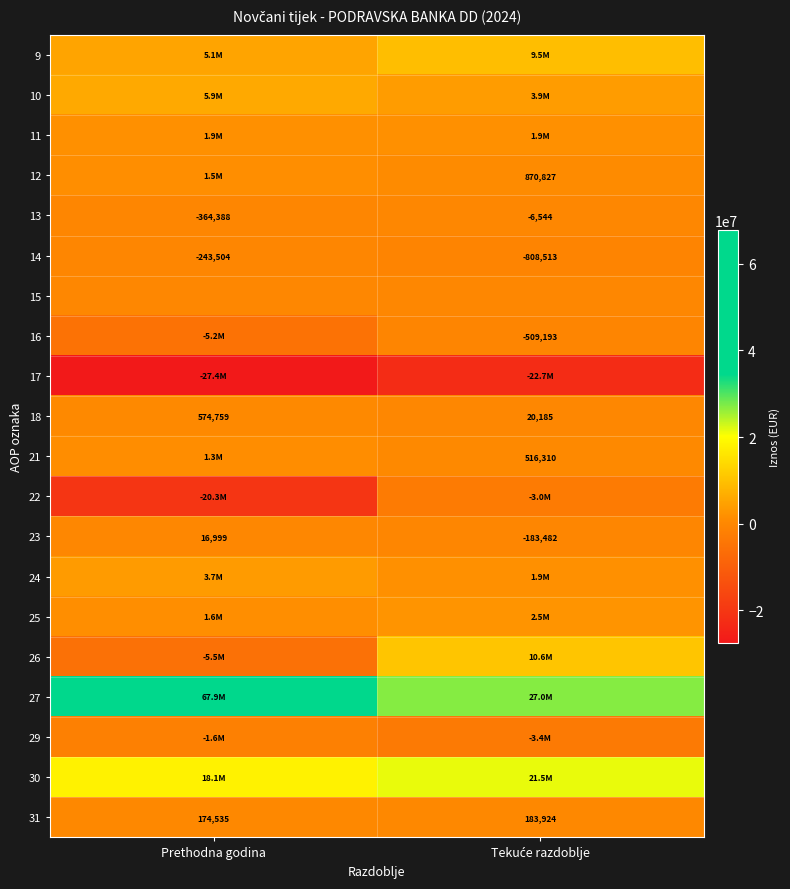

Where is 31 nearest to the value 179229?

Prethodna godina